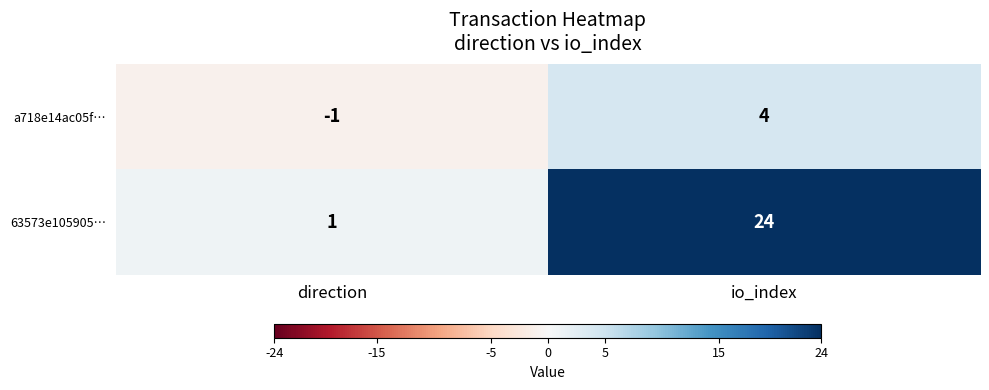

Rank the series by their average value, from highest to lowest.

63573e105905…, a718e14ac05f…